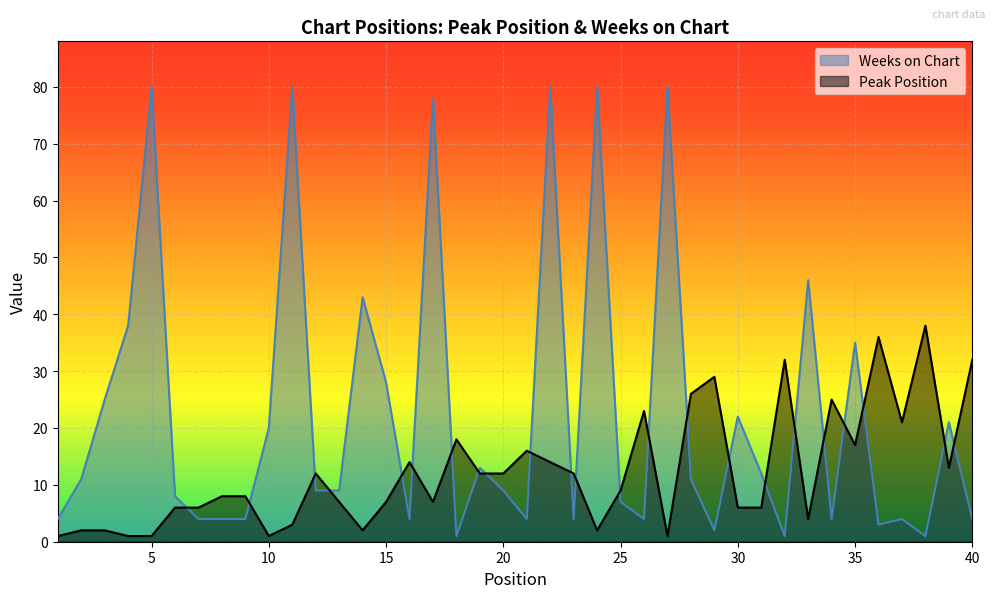

Which series has the largest total across all categories?

Weeks on Chart